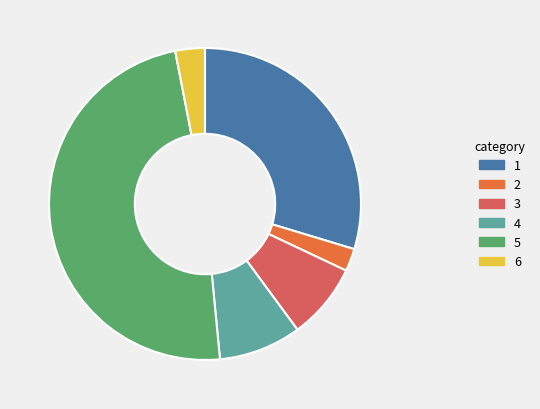

How many slices are in this pie chart?

6